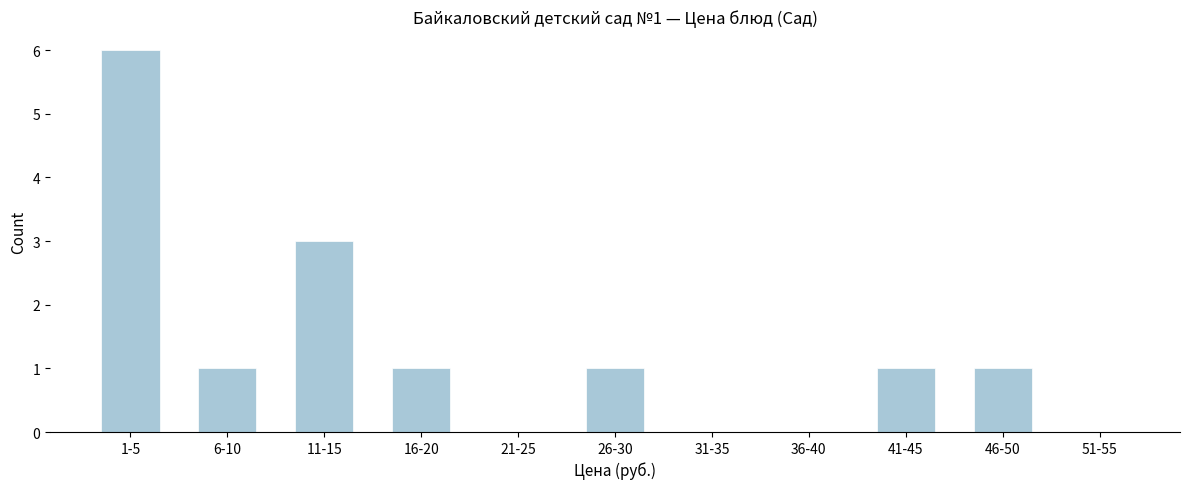

Reading left to right, list all the values displayed in this chart.

1-5=6	6-10=1	11-15=3	16-20=1	21-25=0	26-30=1	31-35=0	36-40=0	41-45=1	46-50=1	51-55=0